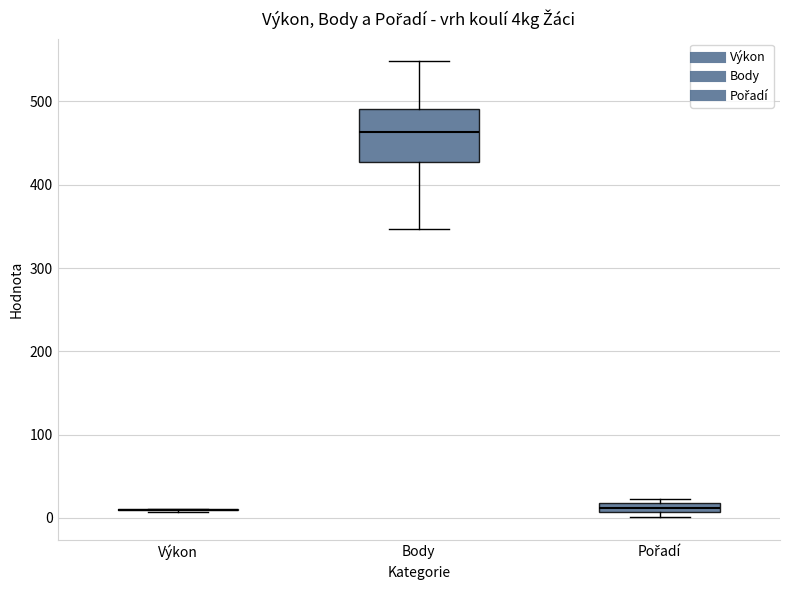

Comparing the boxes themselves (not the whiskers), which one is the tallest?

Body